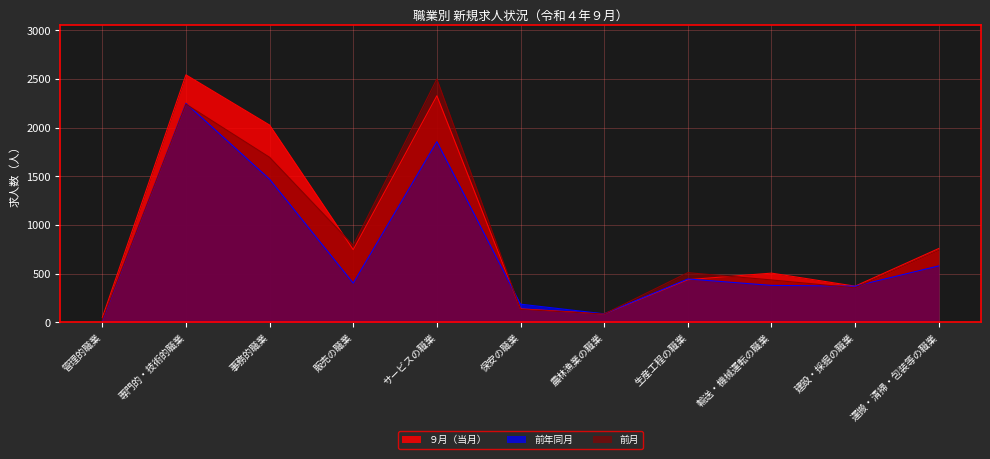

What is the total value across all series at 専門的・技術的職業?

7035